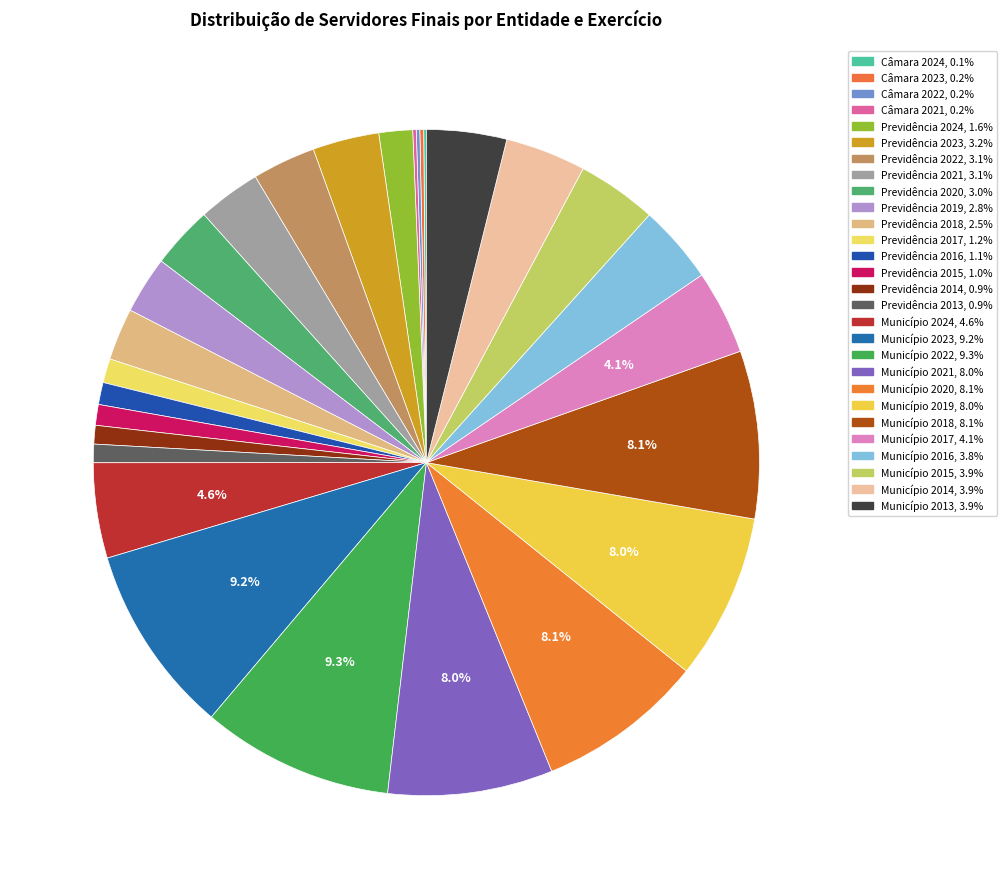

Which has a higher value, Previdência 2019 or Município 2020?

Município 2020